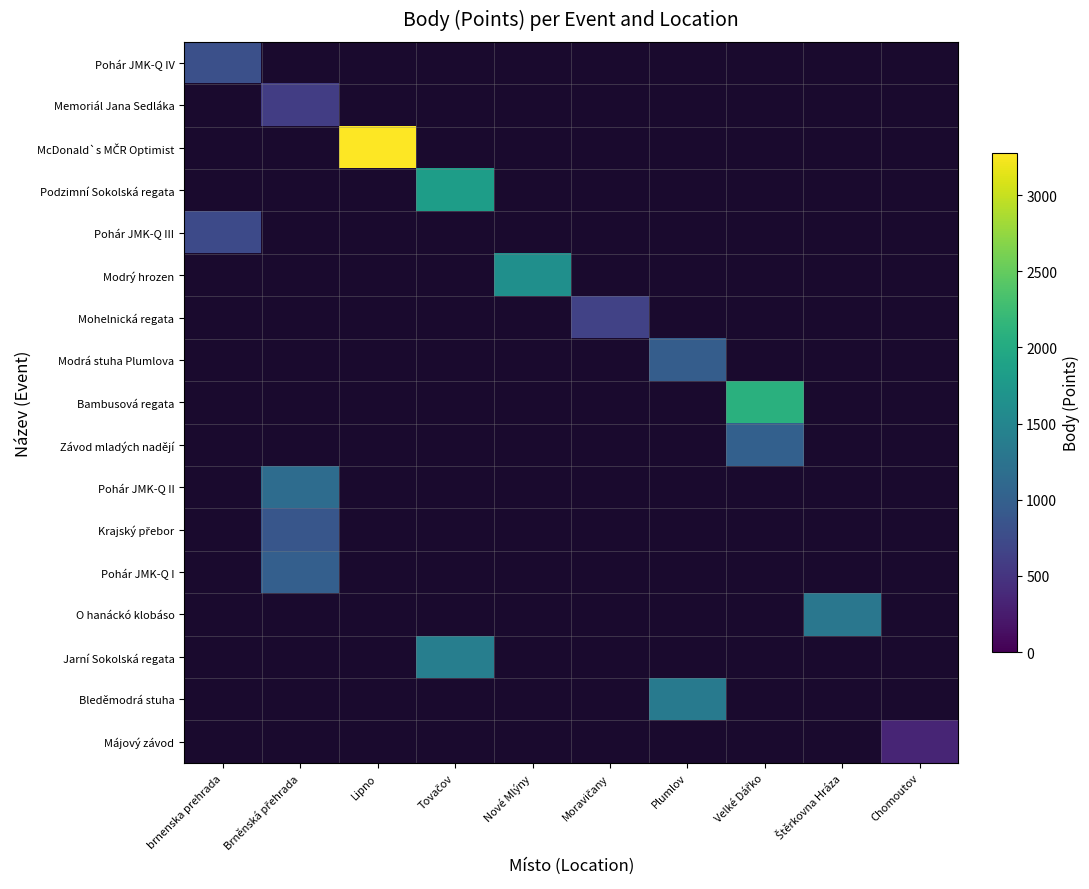

Is the value of Modrý hrozen at Nové Mlýny greater than the value of Modrá stuha Plumlova at Velké Dářko?

No